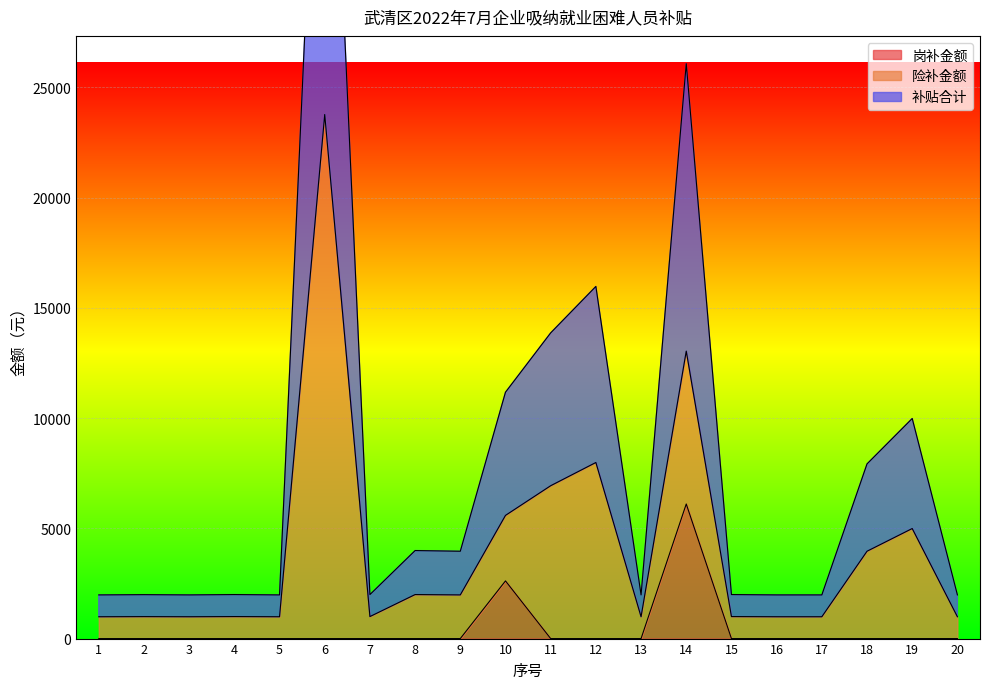

At which category does 补贴合计 reach its first local valley?

3